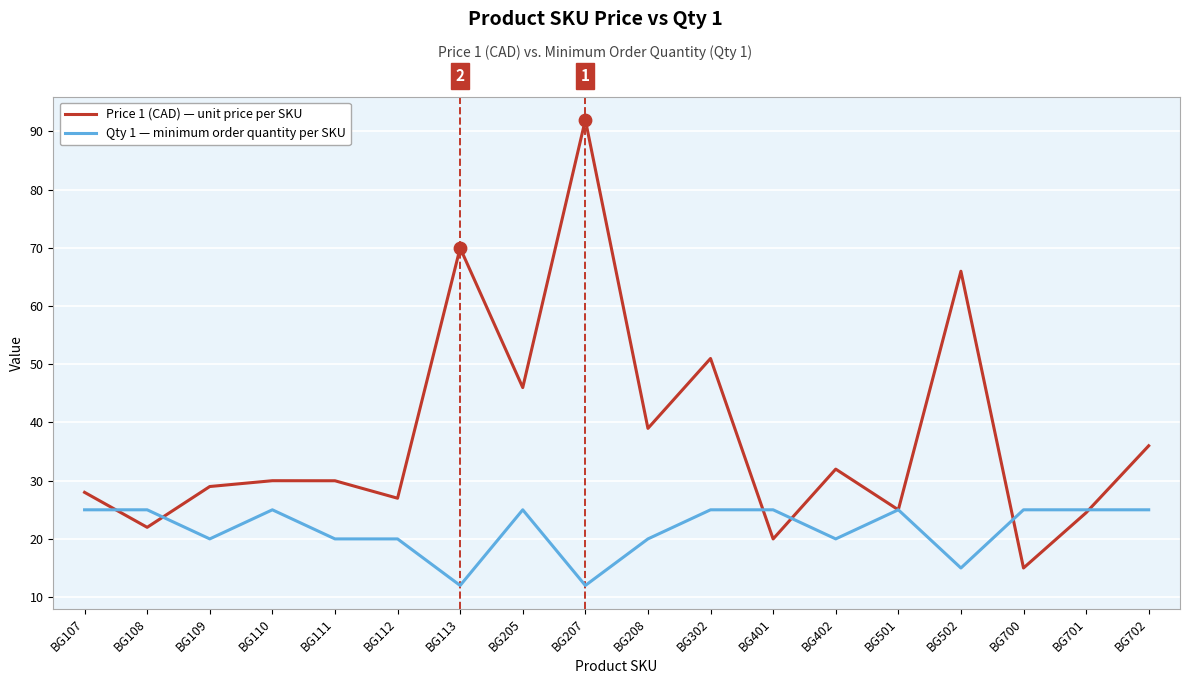

Which series has the largest total across all categories?

Price 1 (CAD) — unit price per SKU